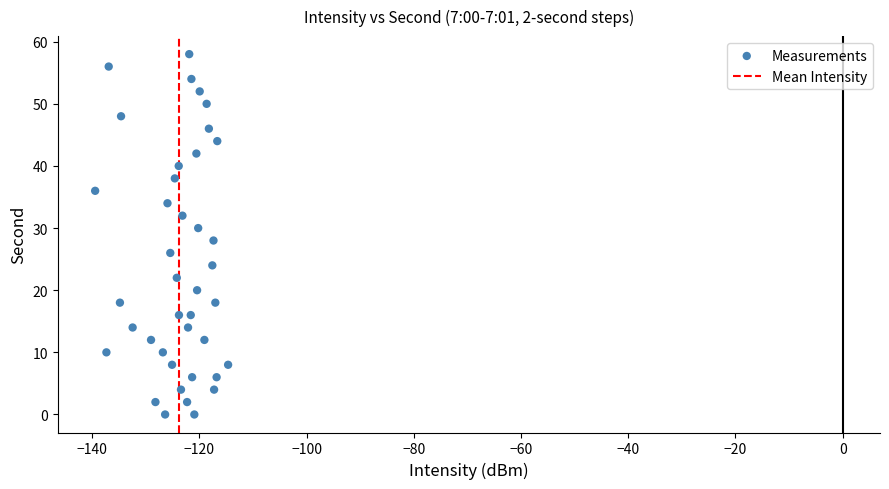

What is the range of Y values (max minus min)?

58